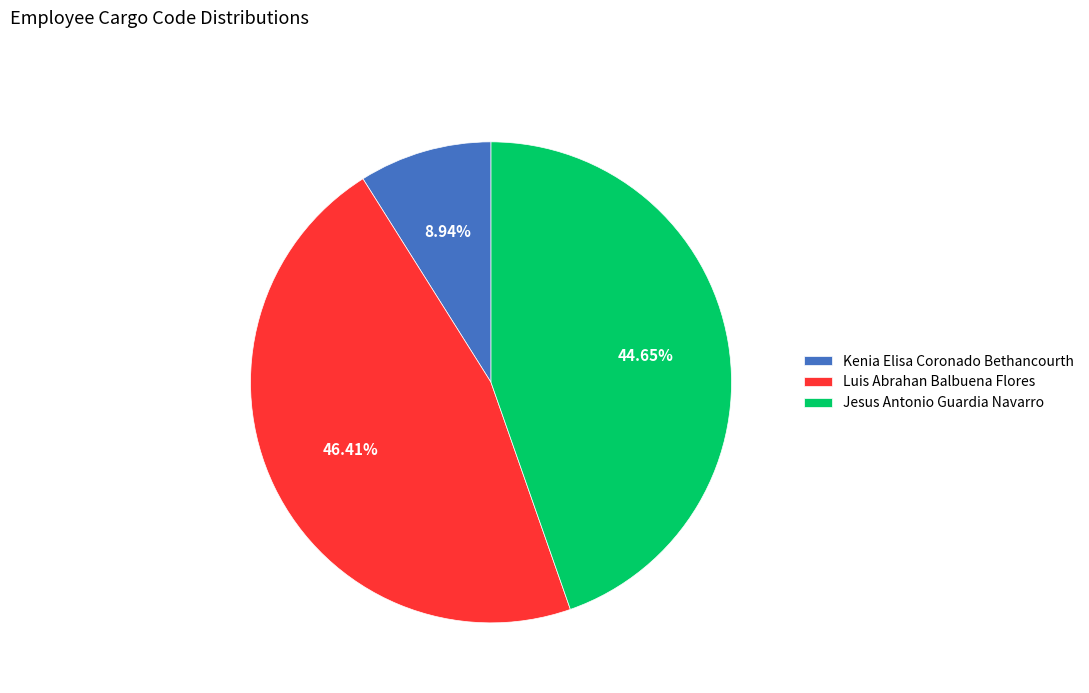

To the nearest percent, what is the combined percentage of Jesus Antonio Guardia Navarro and Kenia Elisa Coronado Bethancourth?

54%